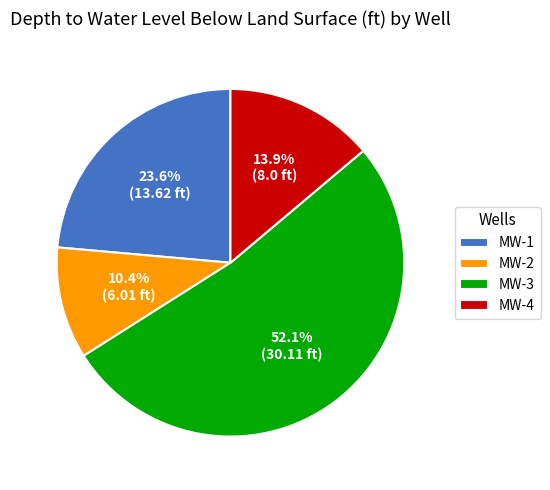

True or false: MW-1 accounts for 24% of the total.

True